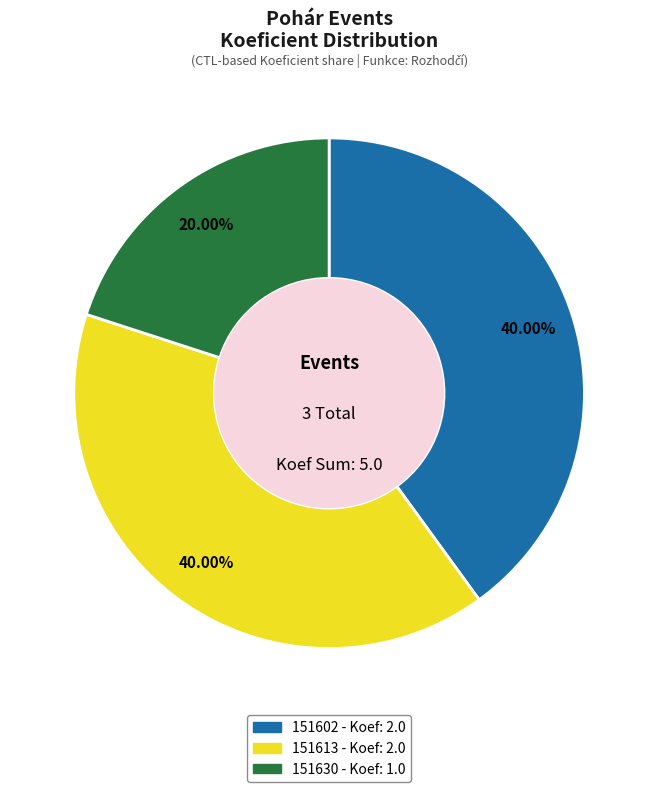

To the nearest percent, what is the combined percentage of 151602 and 151613?

80%